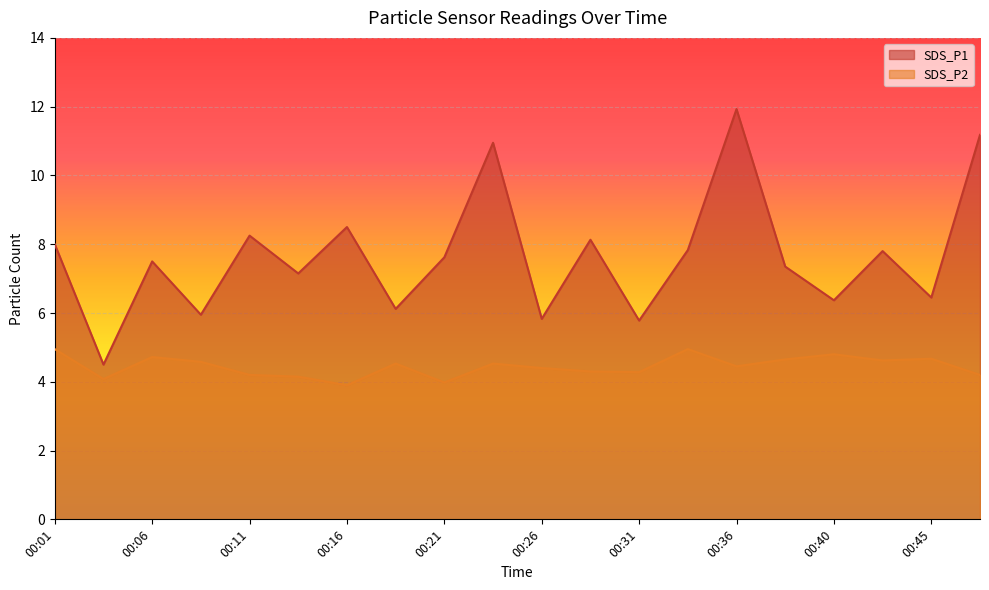

Which category has the lowest value in the SDS_P1 series?

00:04